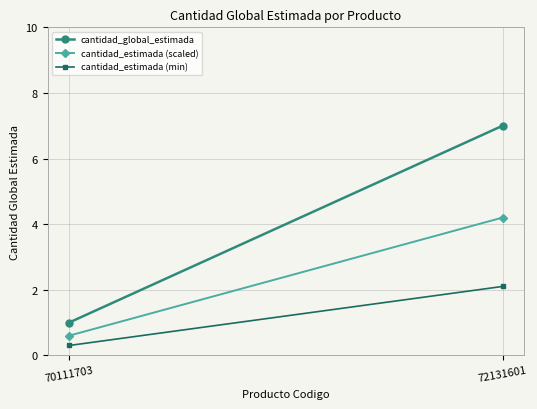

Is it true that cantidad_global_estimada equals 11.5 at 72131601?

False